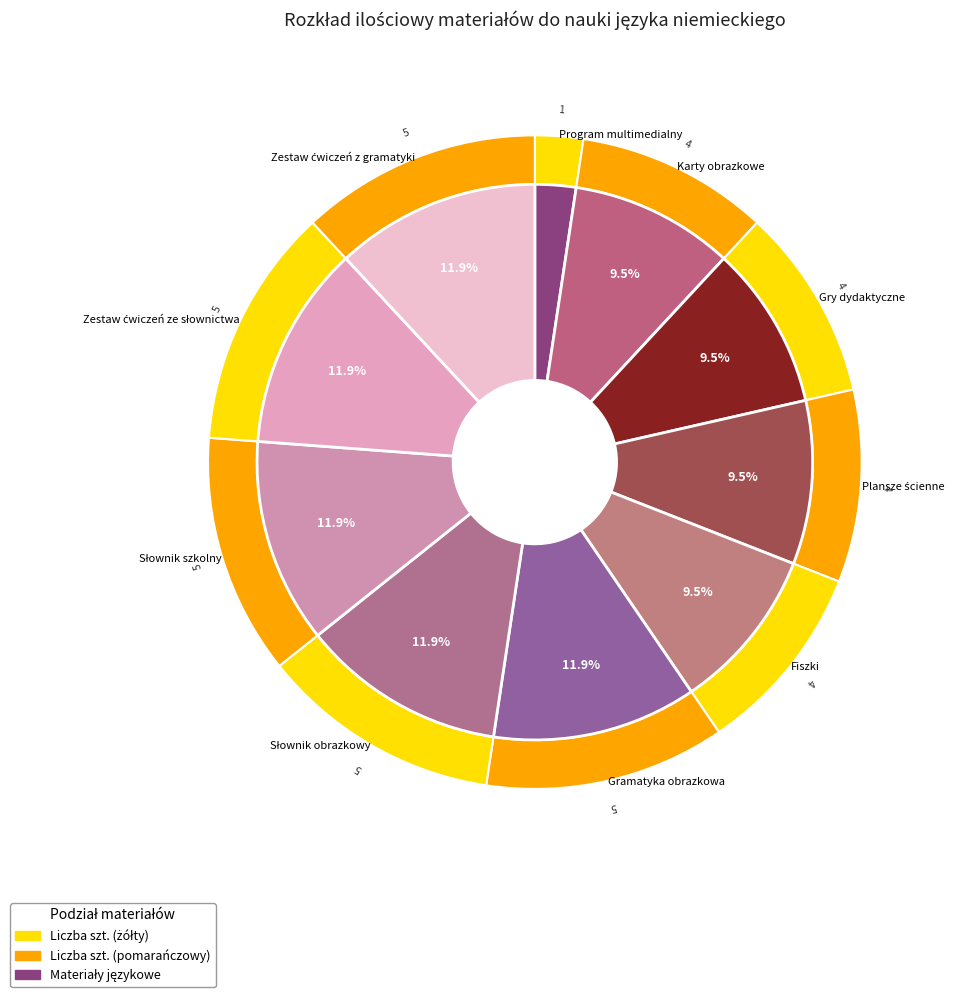

The Gramatyka obrazkowa slice represents 12% of the pie. True or false?

True